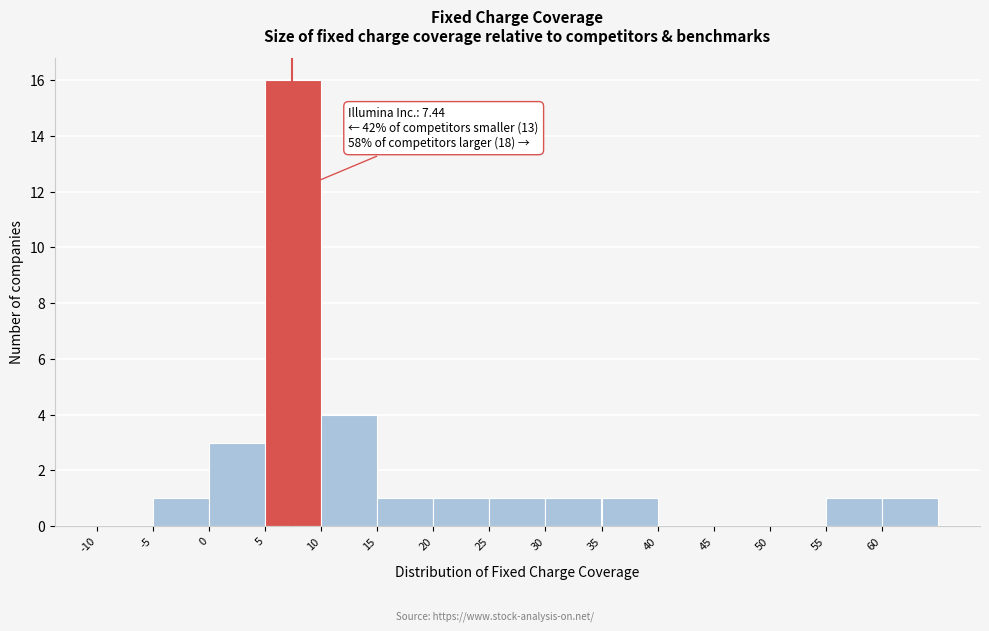

Which range on the x-axis has the tallest bar?

5 to 10